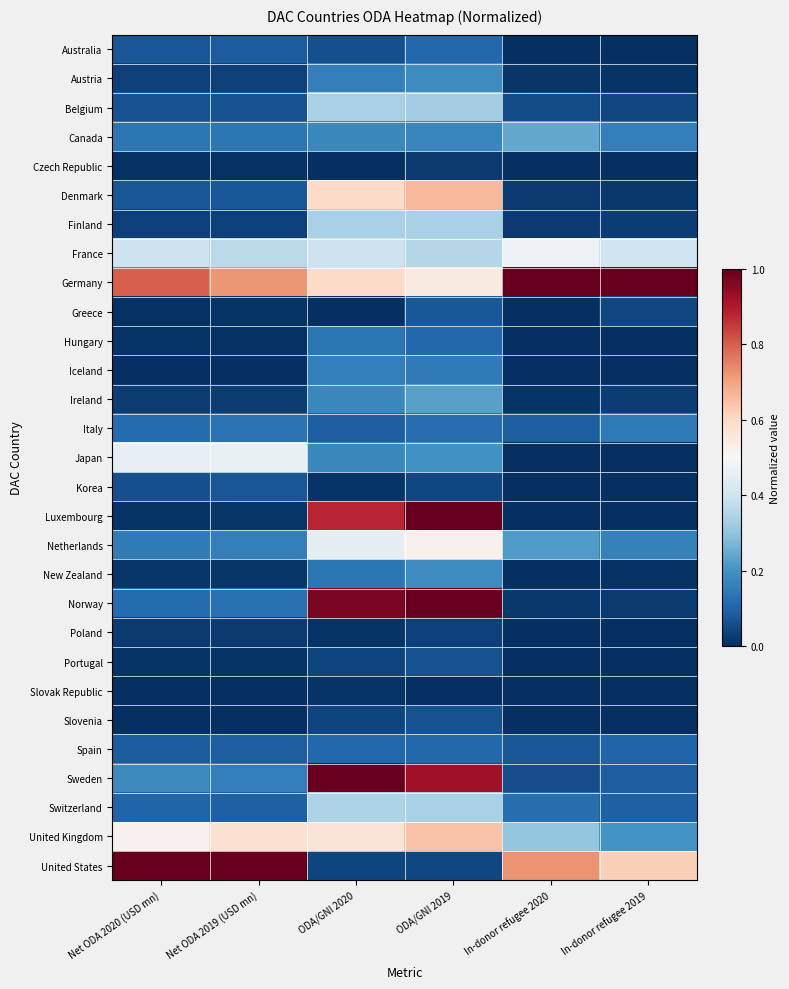

Which series has the widest spread of values?

Luxembourg